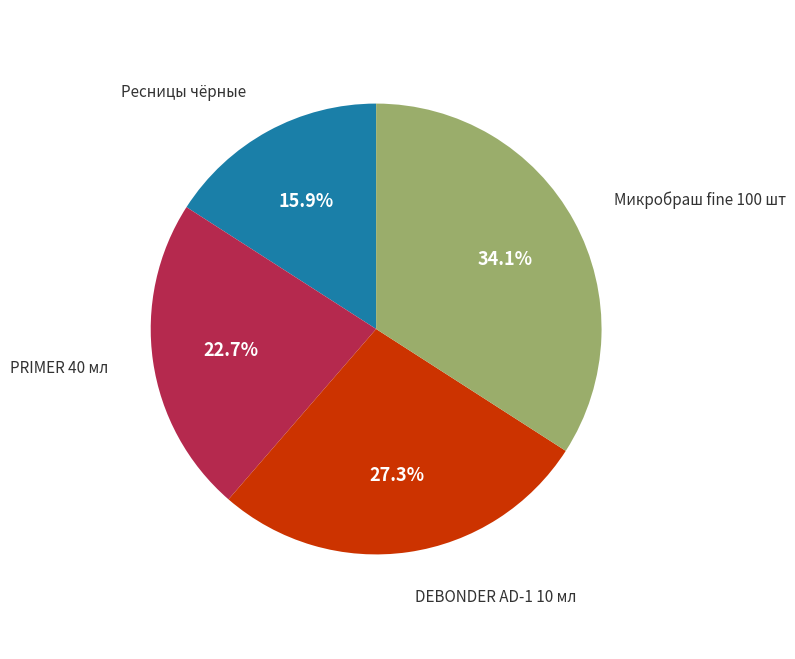

How many segments does this pie chart have?

4